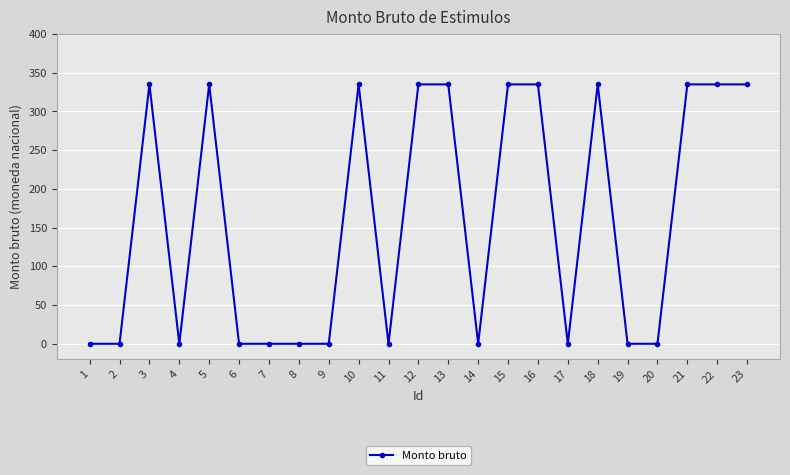

Reading left to right, transcribe all the data shown in this chart.

1=0	2=0	3=335	4=0	5=335	6=0	7=0	8=0	9=0	10=335	11=0	12=335	13=335	14=0	15=335	16=335	17=0	18=335	19=0	20=0	21=335	22=335	23=335